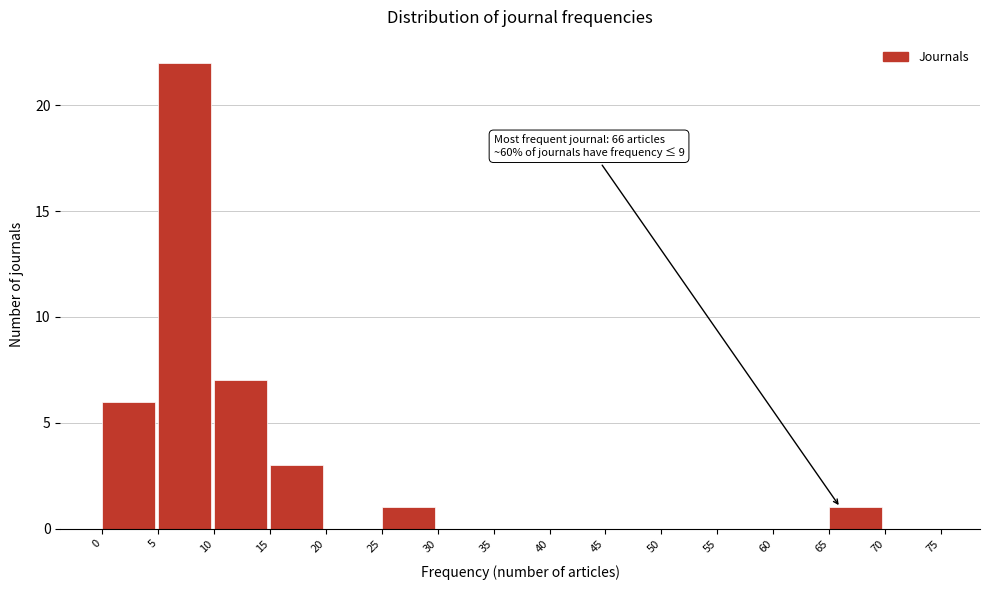

Which range on the x-axis has the tallest bar?

5 to 10